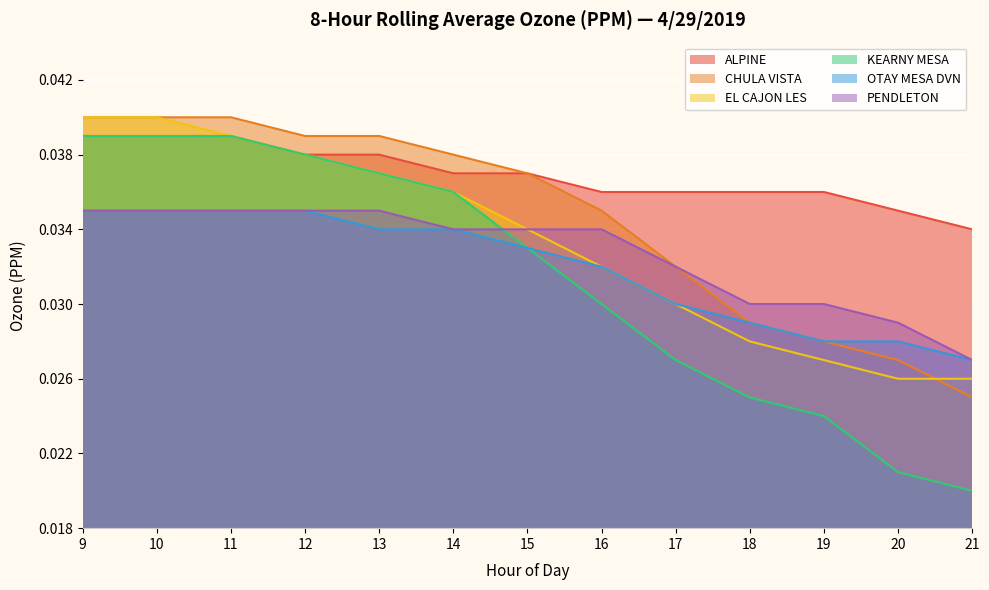

At which label is EL CAJON LES closest to 0?

20